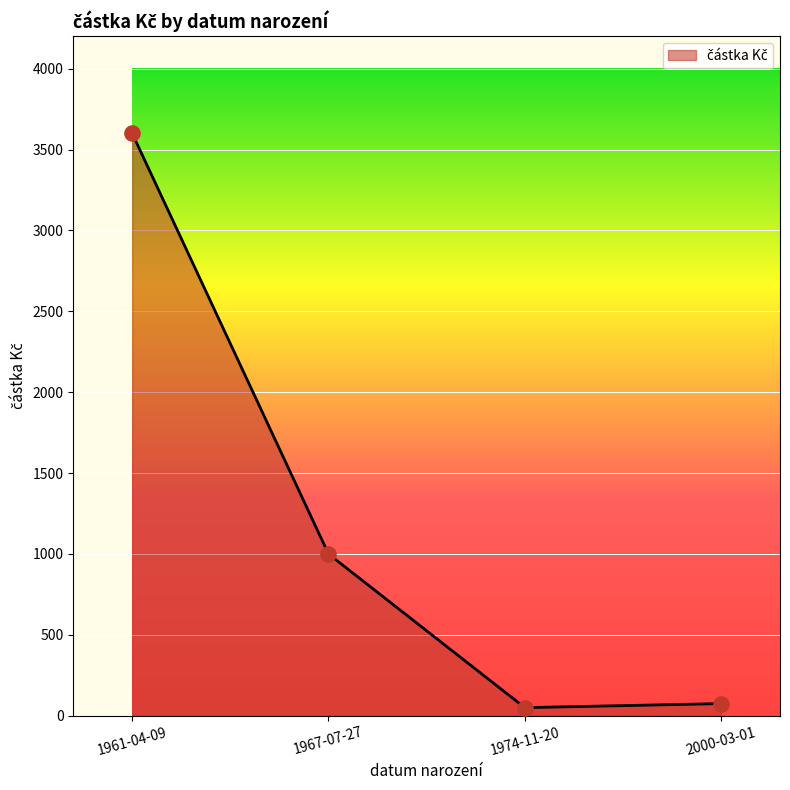

Between 1967-07-27 and 1961-04-09, which is larger?

1961-04-09